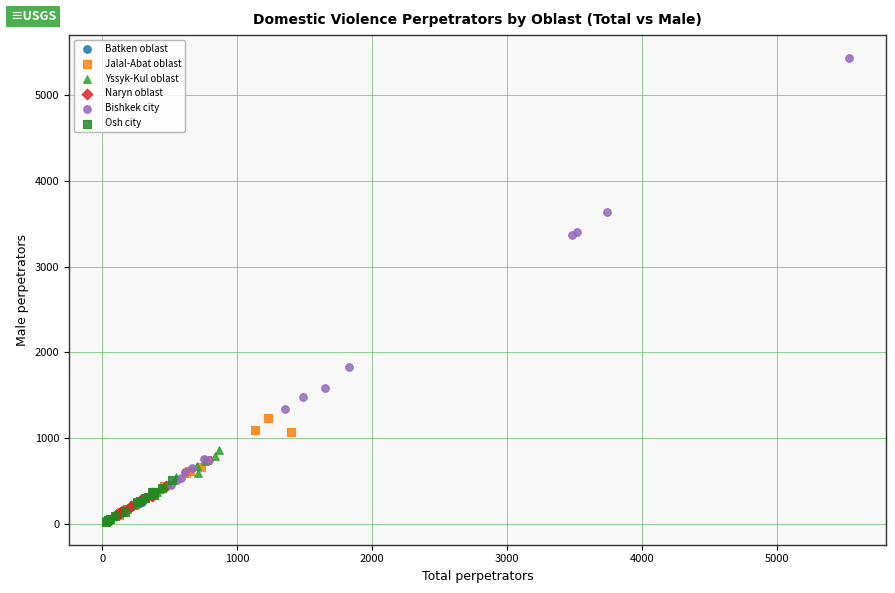

What are all the series names shown in the legend?

Batken oblast, Jalal-Abat oblast, Yssyk-Kul oblast, Naryn oblast, Bishkek city, Osh city